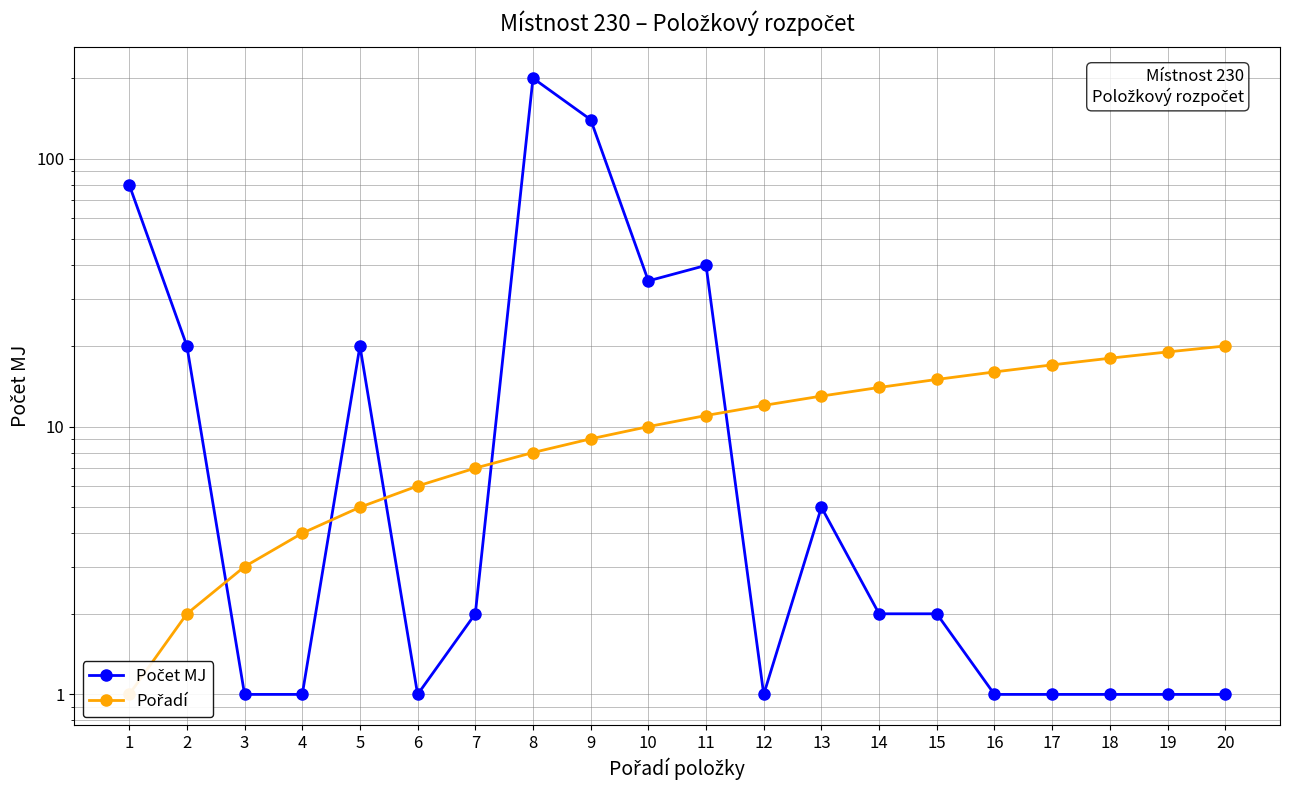

Between which two adjacent categories do Pořadí and Počet MJ first intersect?

2 and 3